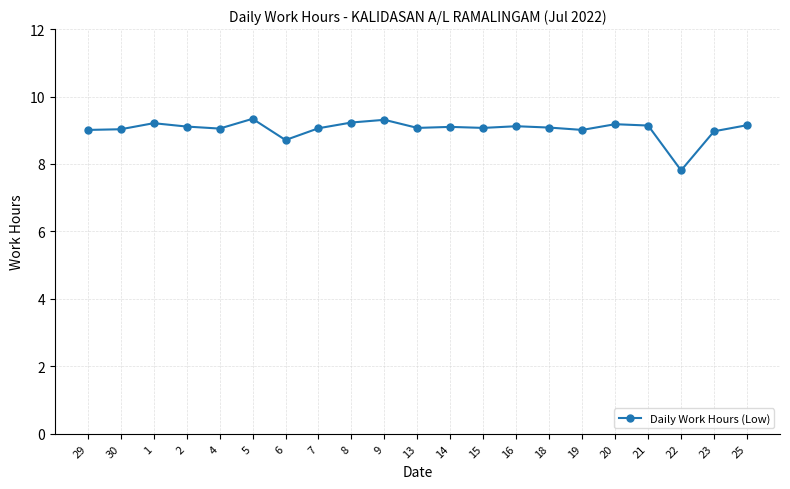

What is the label of the 17th point from the right?

4